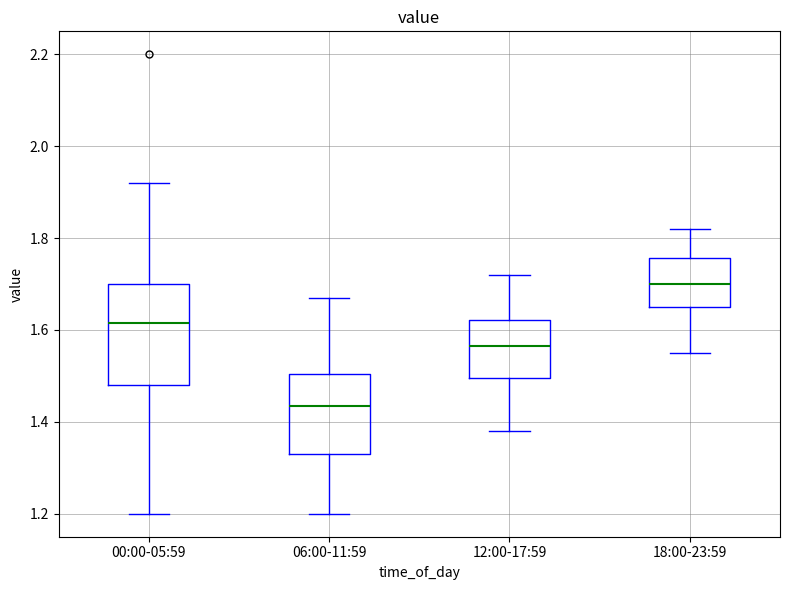

Reading left to right, read every box against the y-axis: the position of its median line, the range the box covers, and the ends of its whiskers. The values are not printed on the chart, so give them approximately, as read against the axis.

00:00-05:59: median 1.62, box 1.48 to 1.70, whiskers 1.20 to 1.92
06:00-11:59: median 1.44, box 1.34 to 1.50, whiskers 1.20 to 1.68
12:00-17:59: median 1.56, box 1.50 to 1.62, whiskers 1.38 to 1.72
18:00-23:59: median 1.70, box 1.66 to 1.76, whiskers 1.56 to 1.82